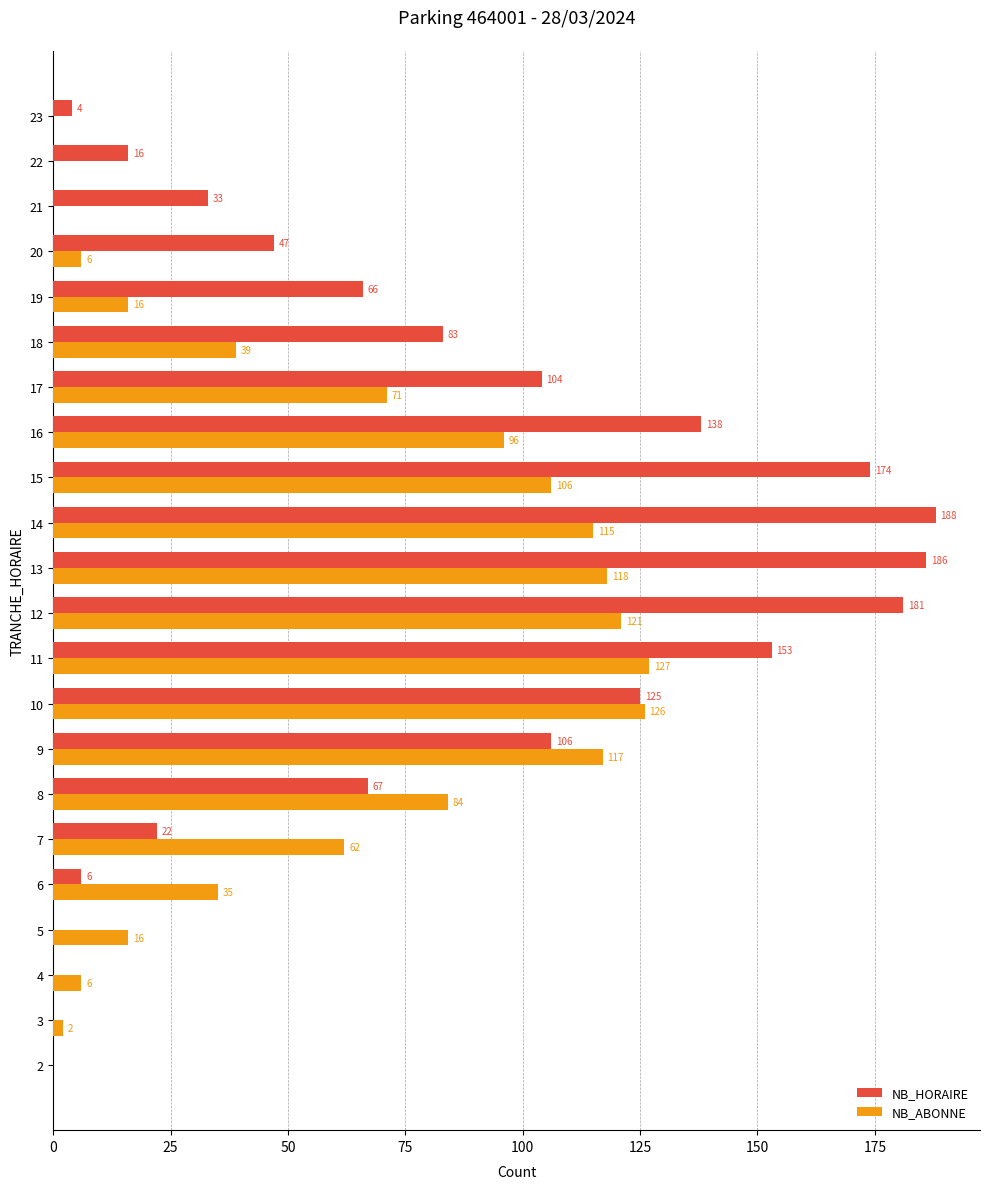

What is the greatest value displayed?

188